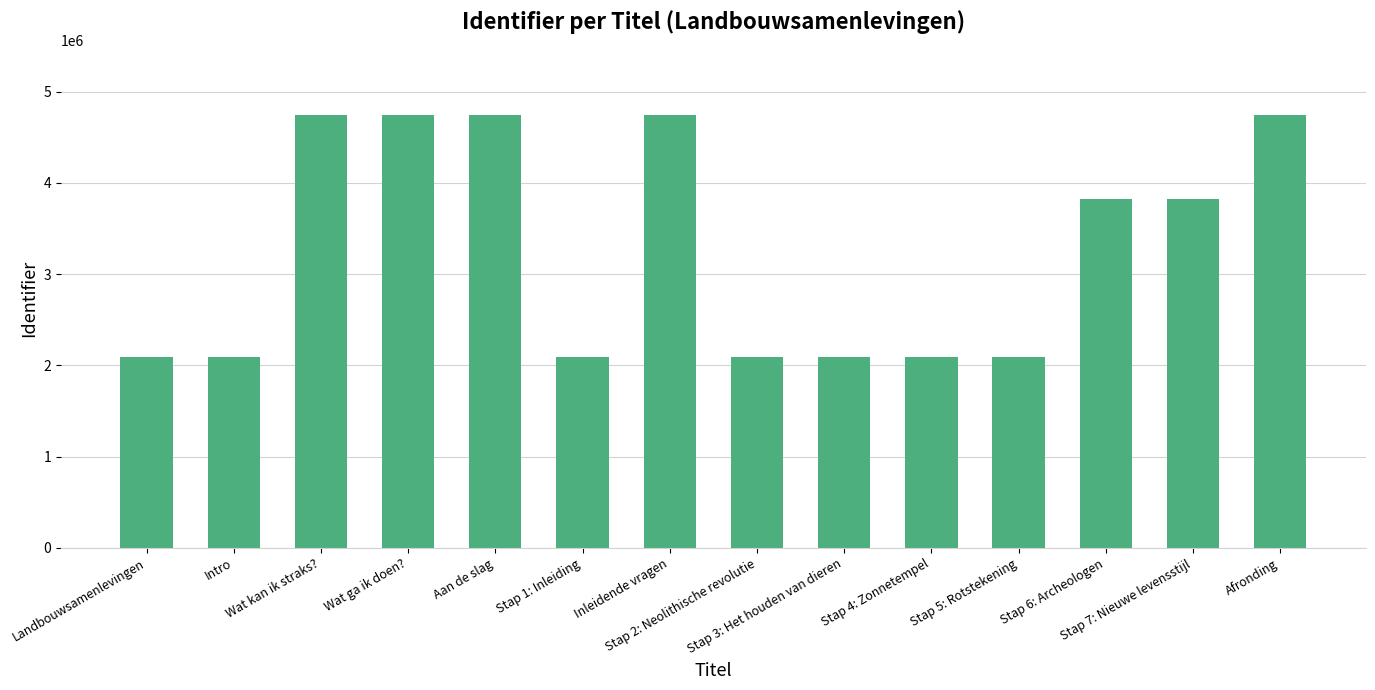

The chart shows a value of 3824975 at Stap 6: Archeologen. True or false?

True